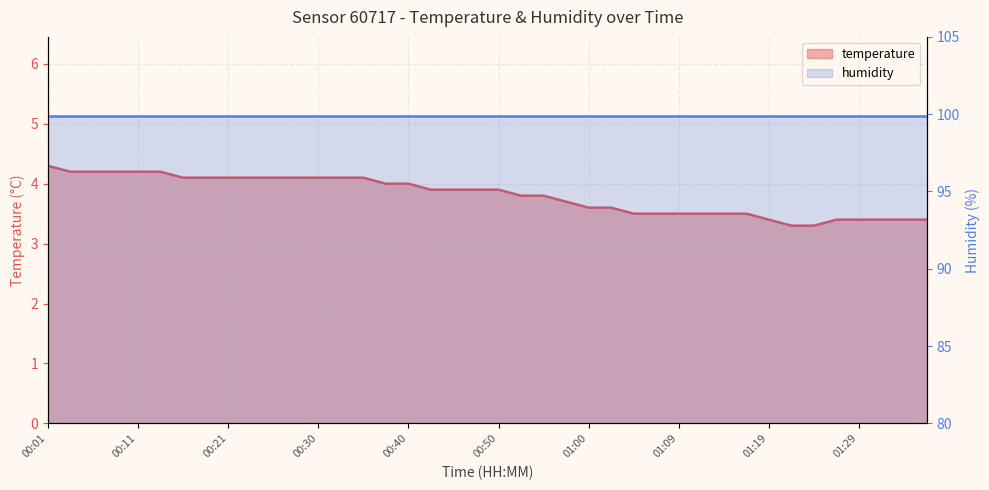

What is the difference between the values at 01:24 and 00:08?

0.9